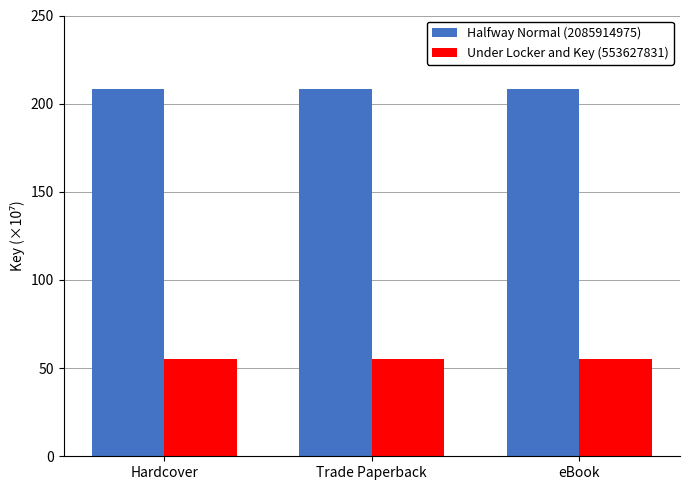

What is the spread (max minus min) of values at Hardcover?

153.2